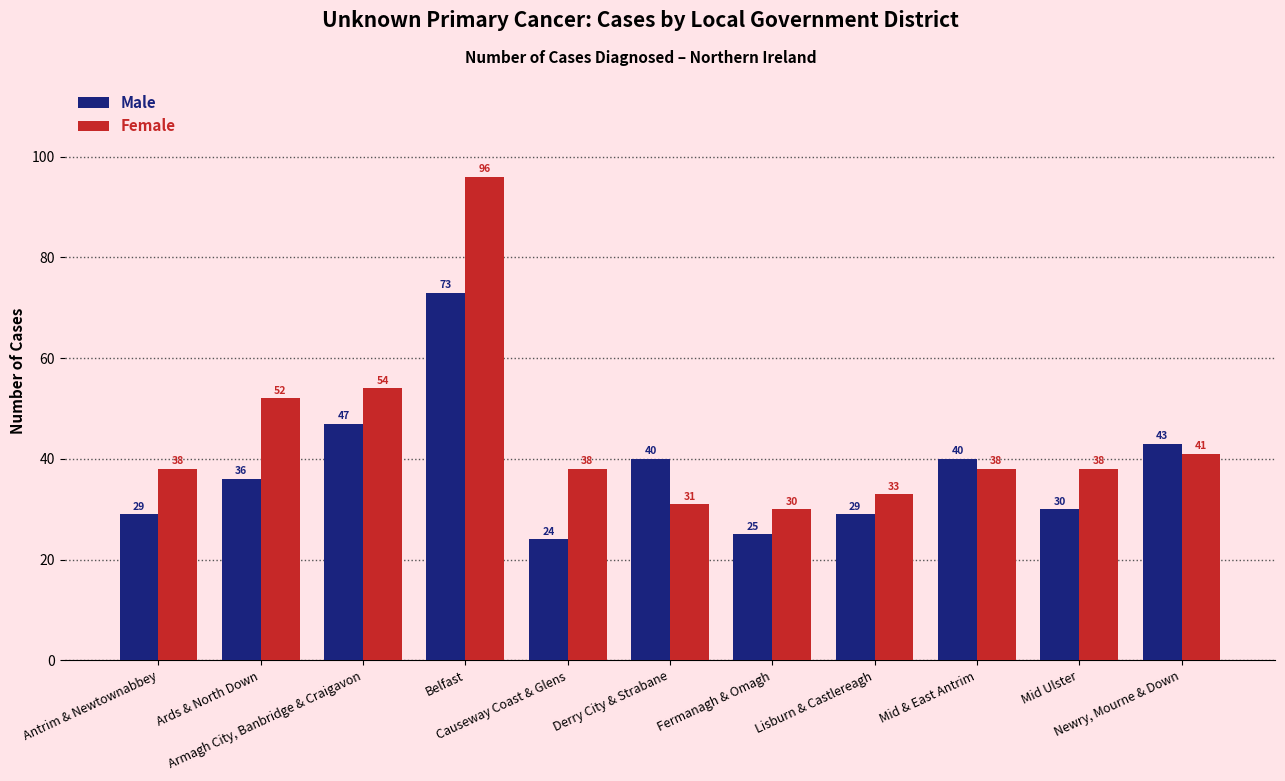

What value does the Male series have at Fermanagh & Omagh, to the nearest 5?

25